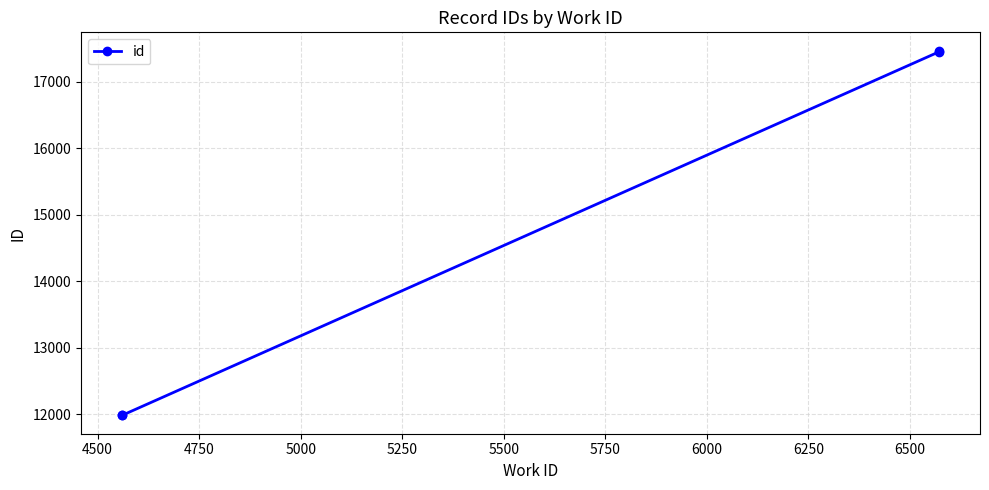

Is this an area chart (filled region under the line)?

No